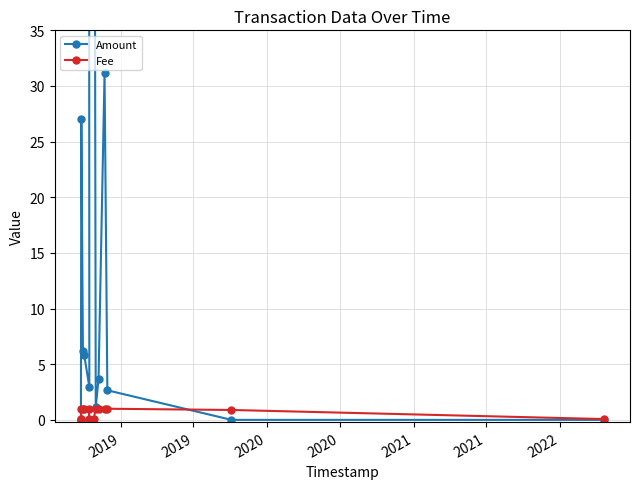

How many positive values does the Amount series have?

12